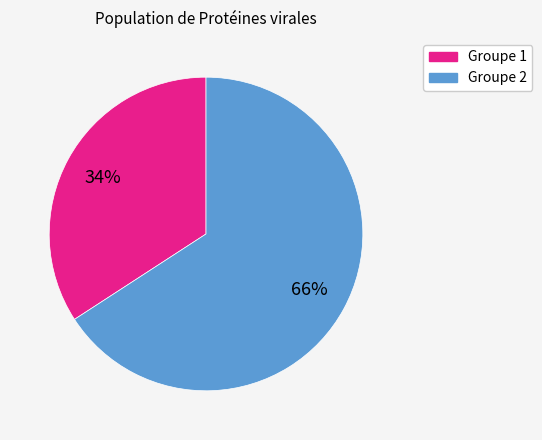

Is there any slice that represents more than half of the pie?

Yes